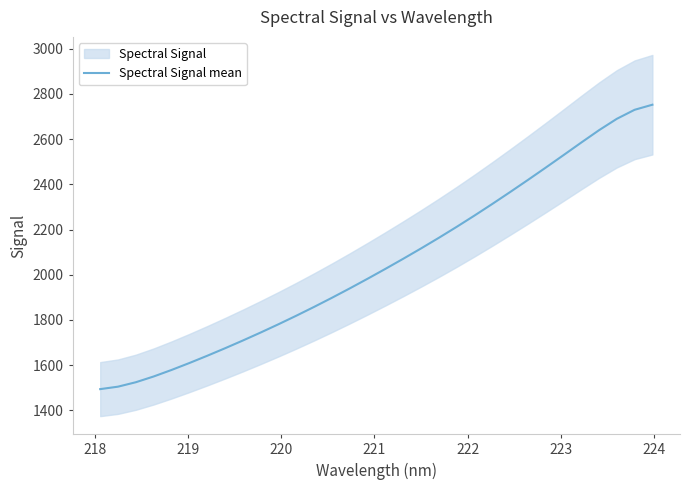

What is the sum of all values?

65652.6